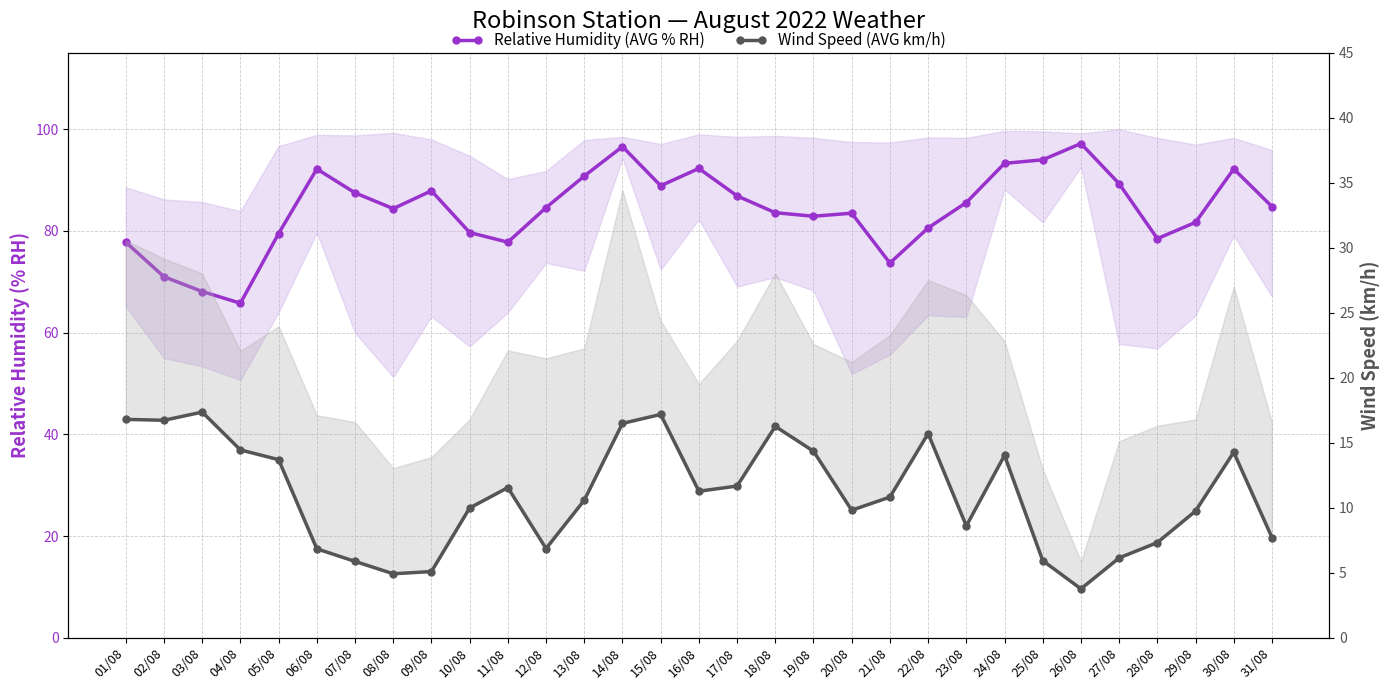

Which series has the largest range (max minus min)?

Relative Humidity (AVG % RH)